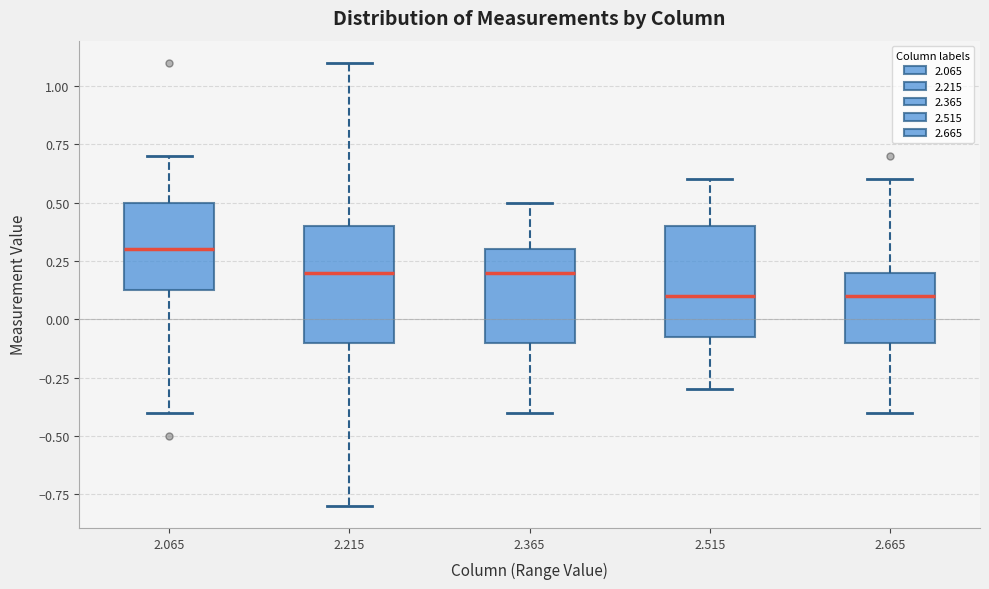

Reading left to right, transcribe this box plot: for each box, give where its median line is, the range the box spans, and where its two whiskers end, as read against the y-axis. The values are not printed on the chart, so give them approximately, as read against the axis.

2.065: median 0.30, box 0.15 to 0.50, whiskers -0.40 to 0.70
2.215: median 0.20, box -0.10 to 0.40, whiskers -0.80 to 1.10
2.365: median 0.20, box -0.10 to 0.30, whiskers -0.40 to 0.50
2.515: median 0.10, box -0.05 to 0.40, whiskers -0.30 to 0.60
2.665: median 0.10, box -0.10 to 0.20, whiskers -0.40 to 0.60